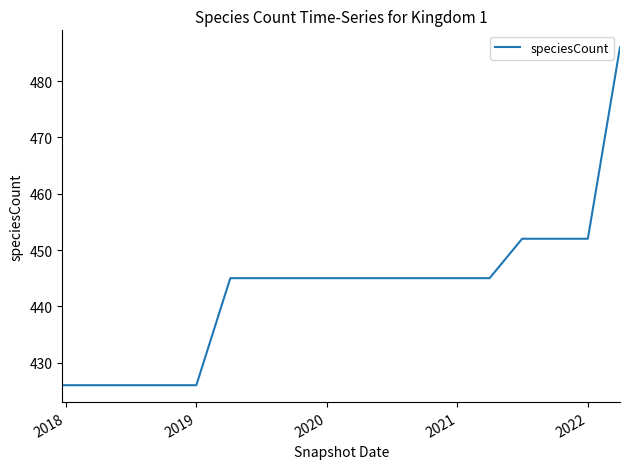

What is the difference between the maximum and minimum values?

60